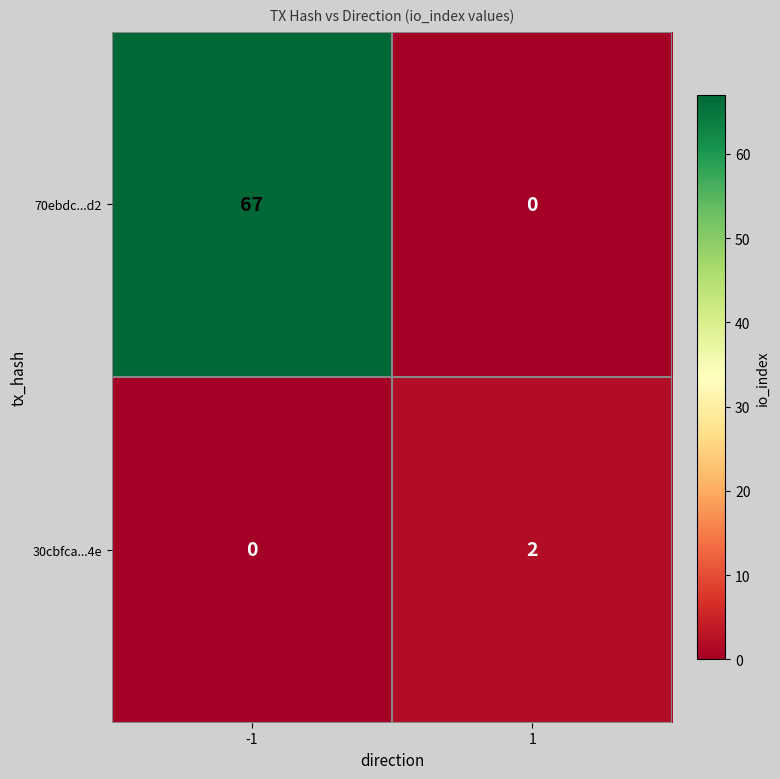

What is the maximum value shown in the chart?

67